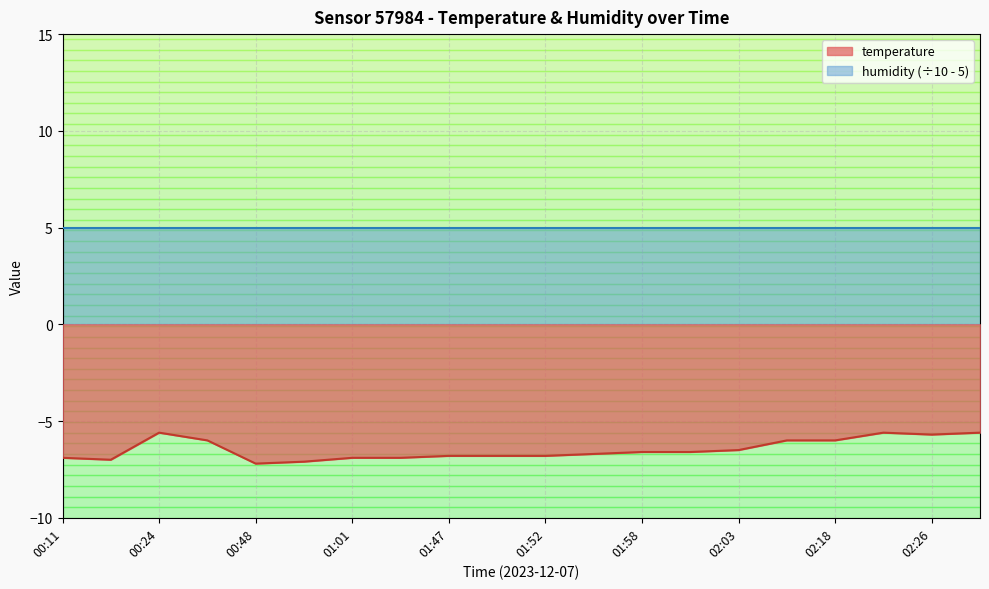

What is the label of the 17th point from the right?

00:26